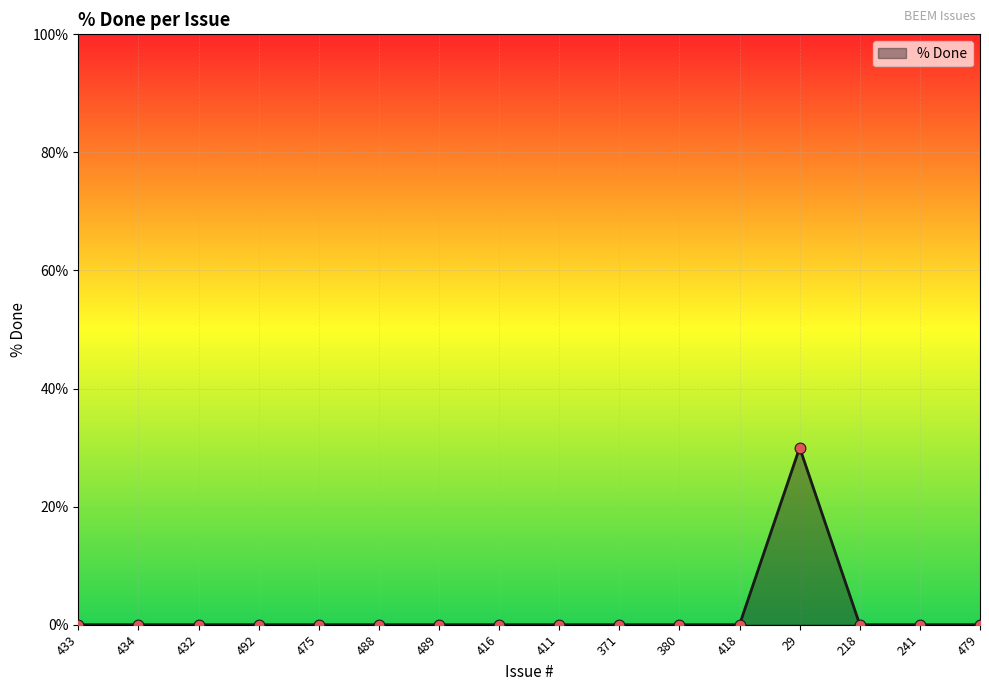

What is the change in value from 433 to 29?

+30